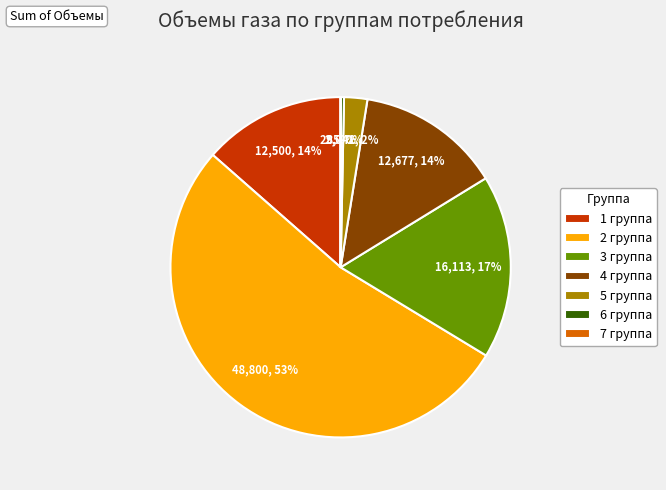

Which category has the biggest portion of the pie?

2 группа